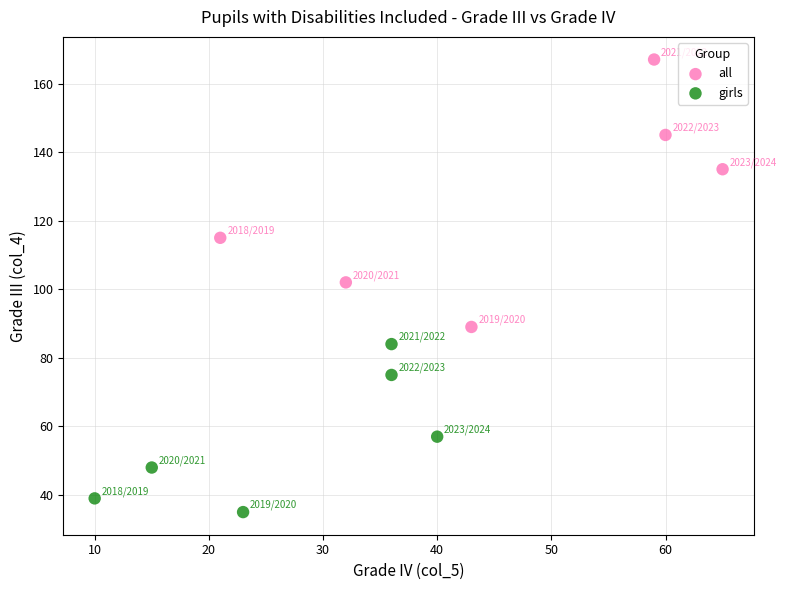

Which series reaches the maximum Y coordinate?

all